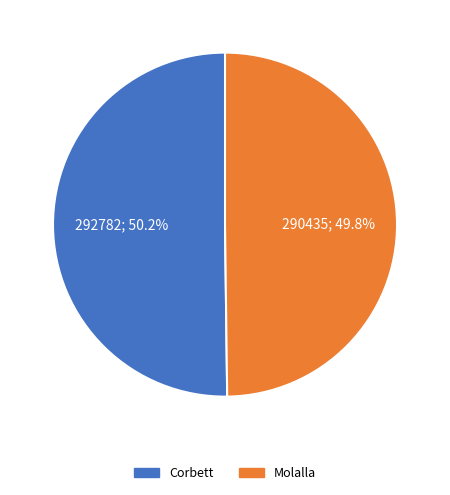

What is the ratio of the value at Corbett to the value at Molalla?

1.0